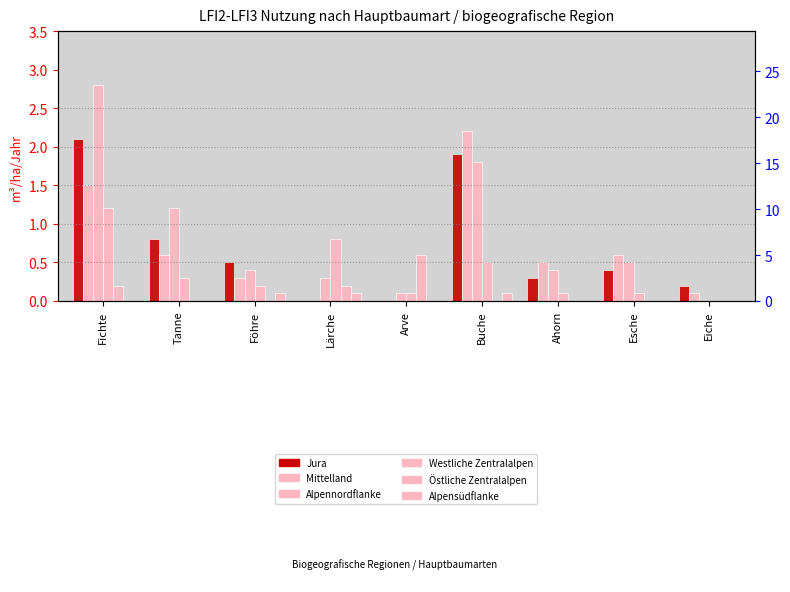

What is the total value across all series at Arve?

0.8